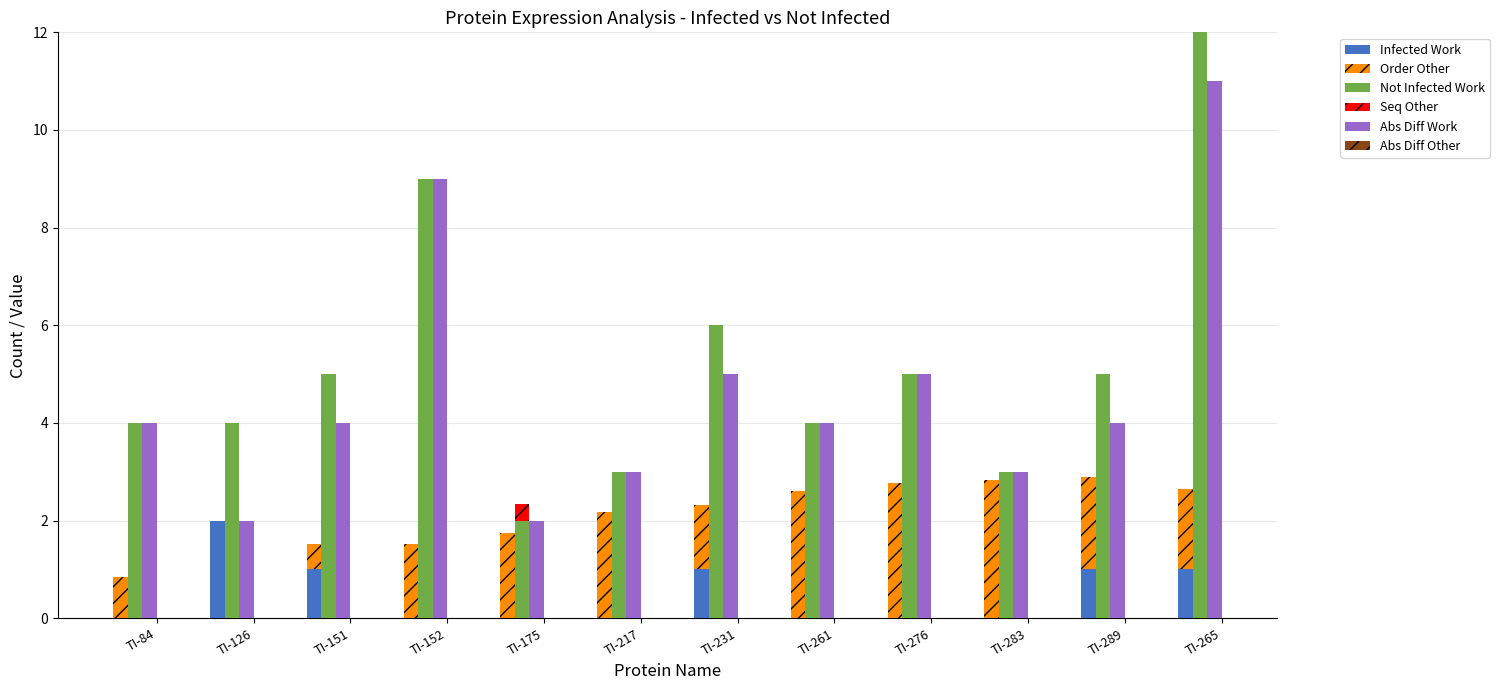

Is it true that Order (scaled) Other equals 2.8 at TI-283?

True